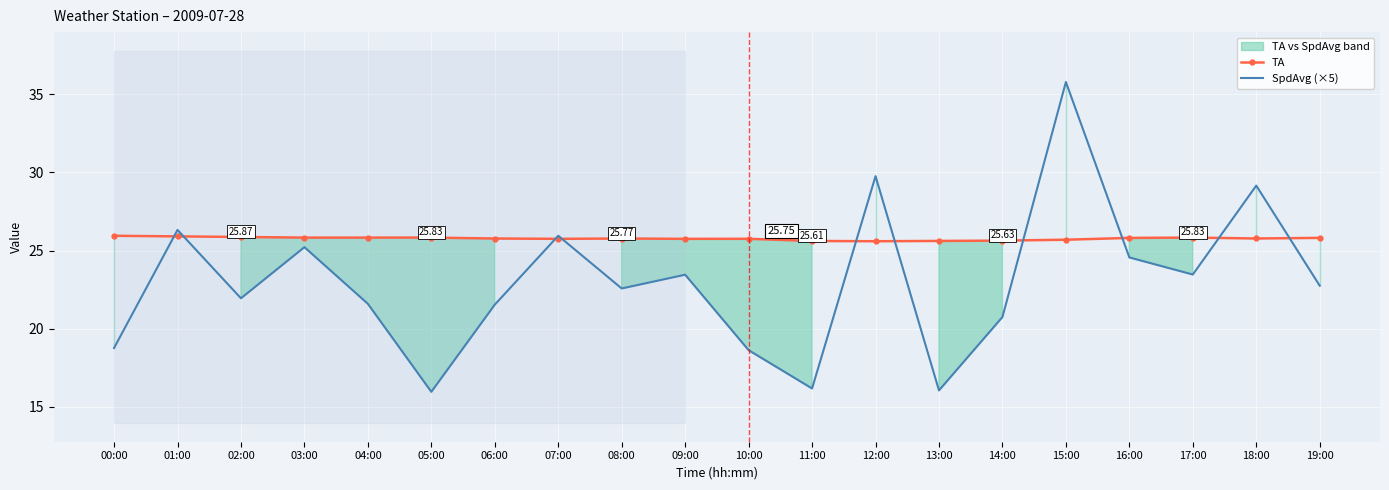

Between 01:00 and 05:00, which series saw the biggest shift?

SpdAvg (×5)